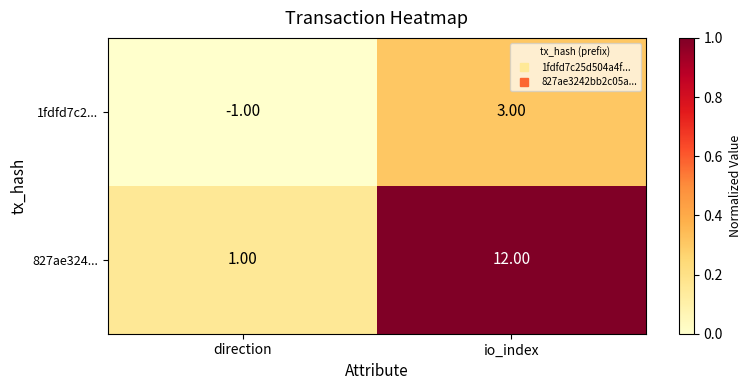

How many negative values does the 1fdfd7c2... series have?

1